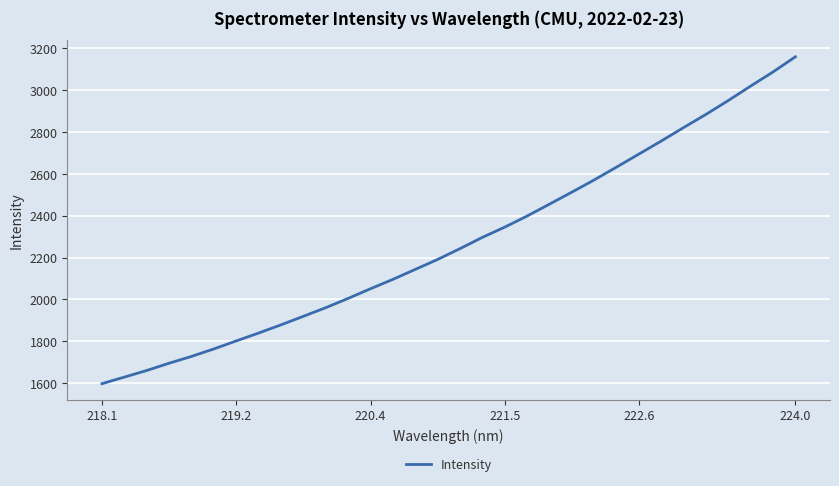

What is the smallest value displayed?

1597.4